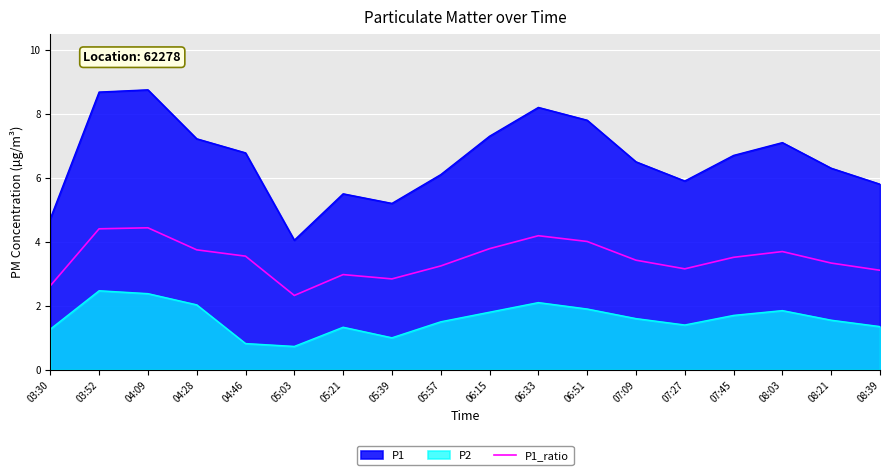

At which category does the data reach its first local peak?

04:09